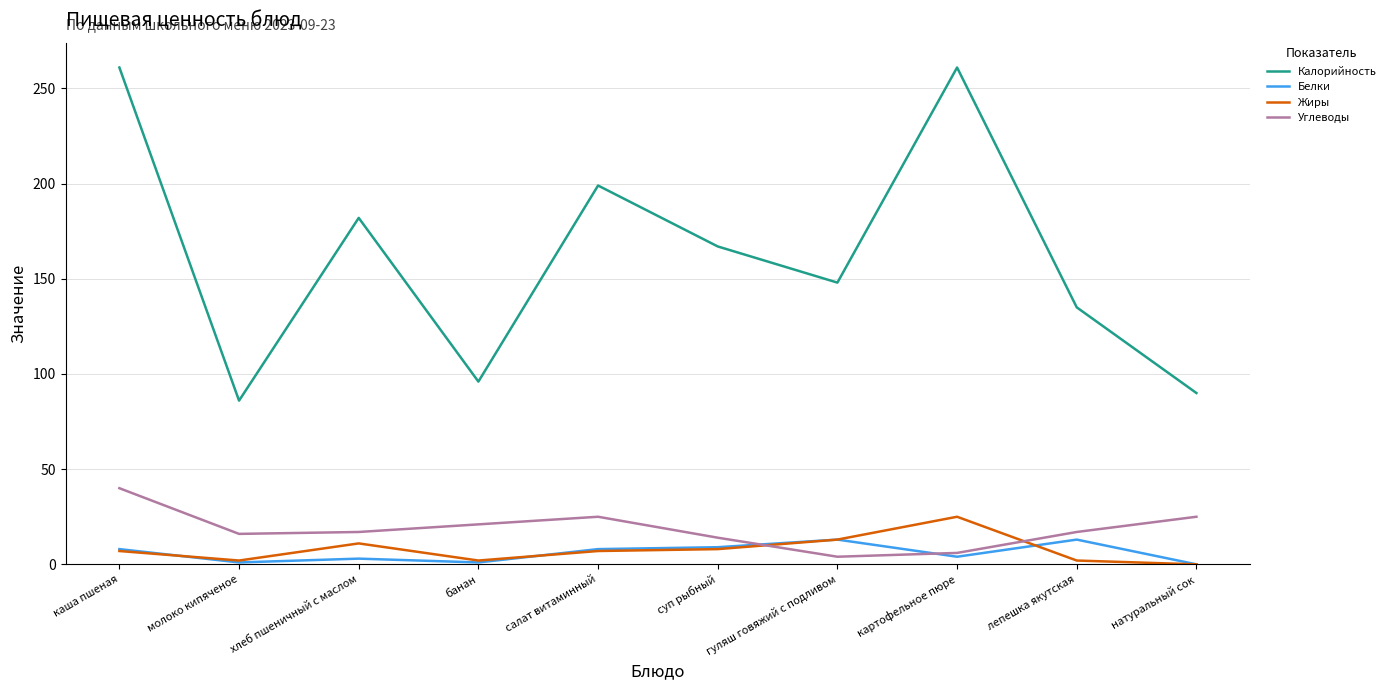

At which label does Жиры reach its peak?

картофельное пюре